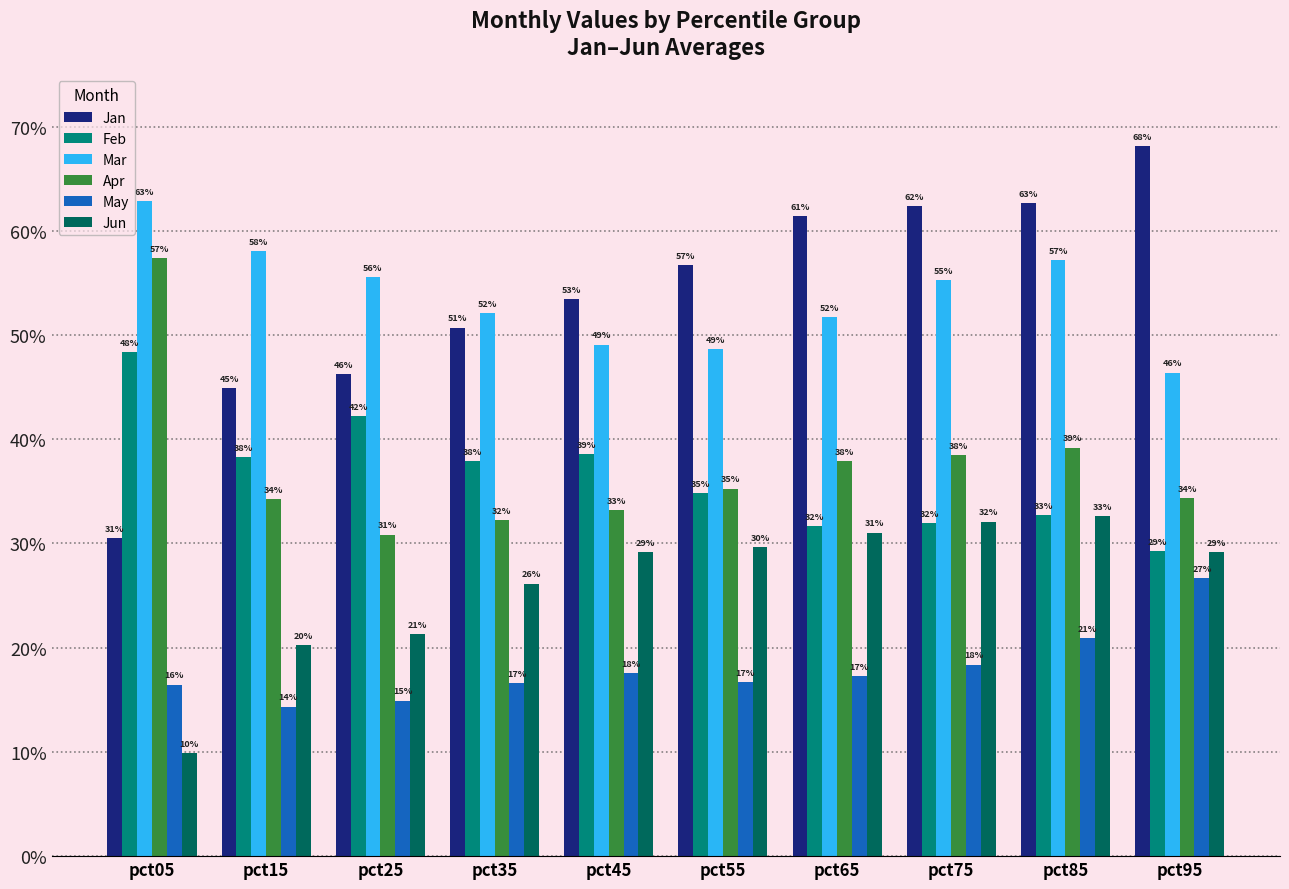

Is it true that Mar equals 0.5 at pct95?

True